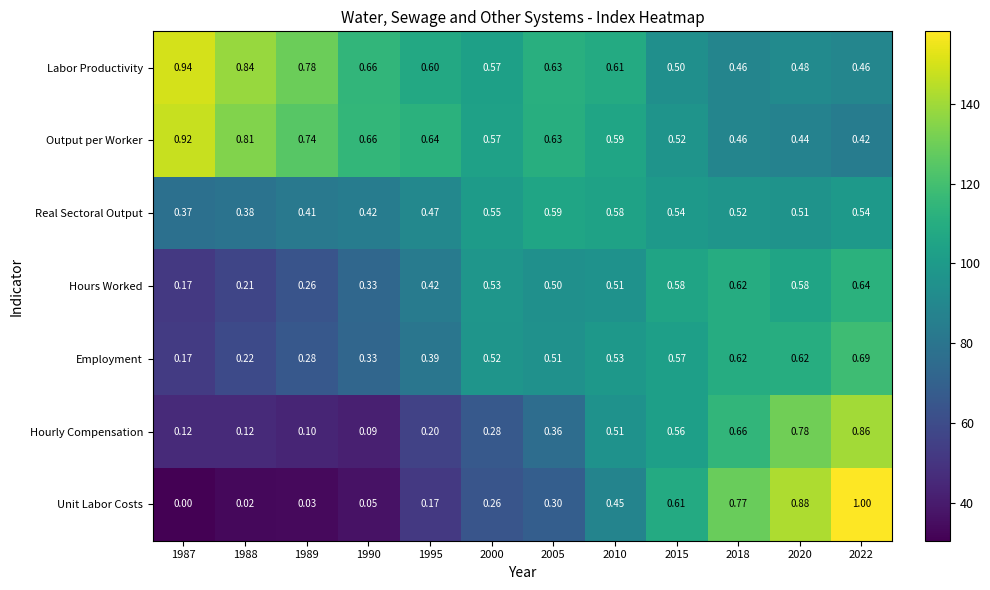

Which series changed the most between 1987 and 1990?

Labor Productivity